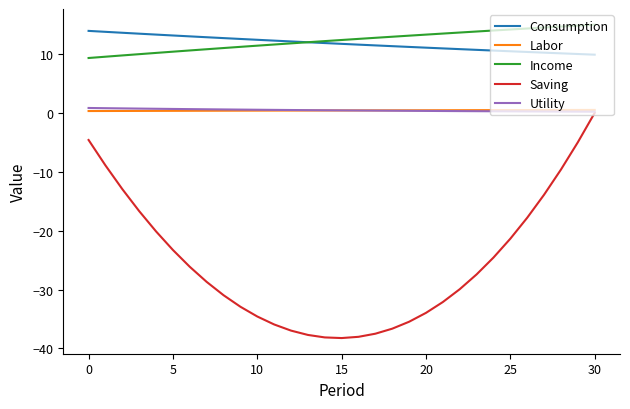

What is the minimum value for Saving?

-38.2